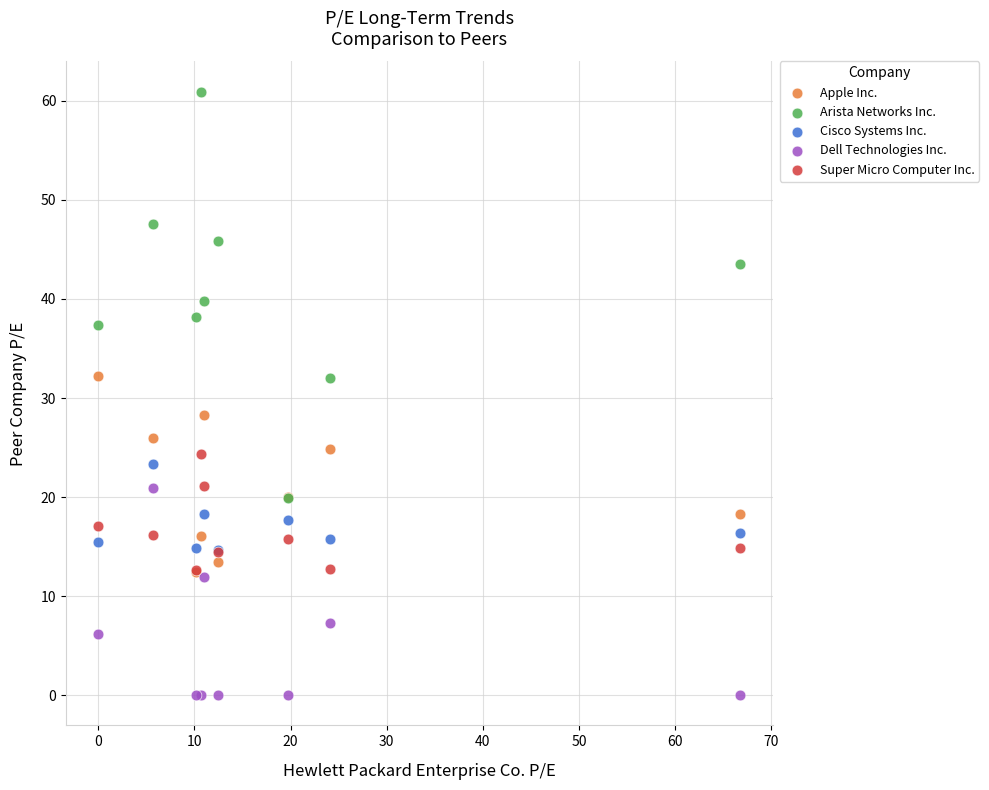

Which series has the largest Y range (max minus min)?

Arista Networks Inc.